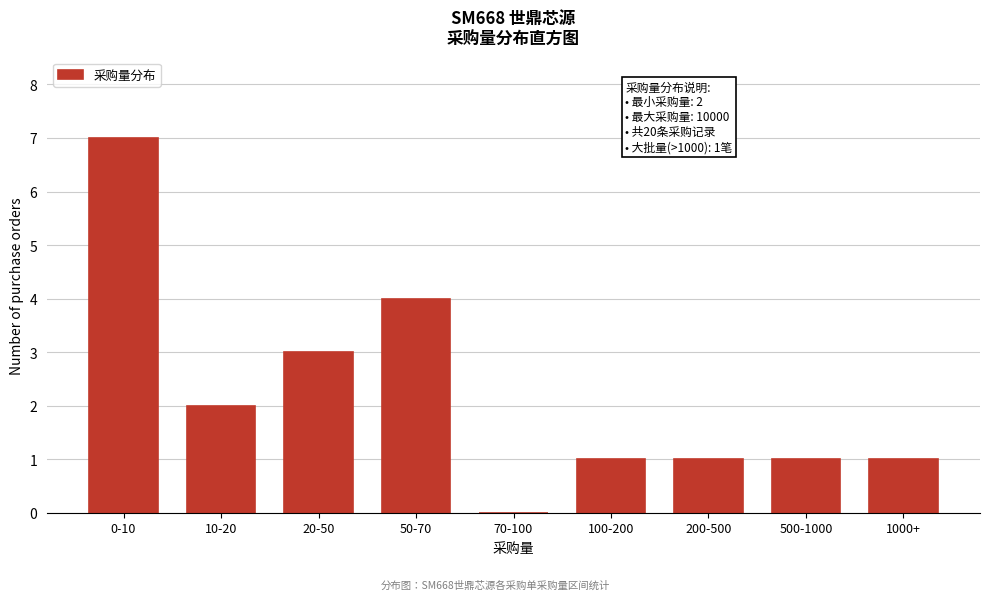

Reading left to right, transcribe all the data shown in this chart.

0-10=7	10-20=2	20-50=3	50-70=4	70-100=0	100-200=1	200-500=1	500-1000=1	1000+=1